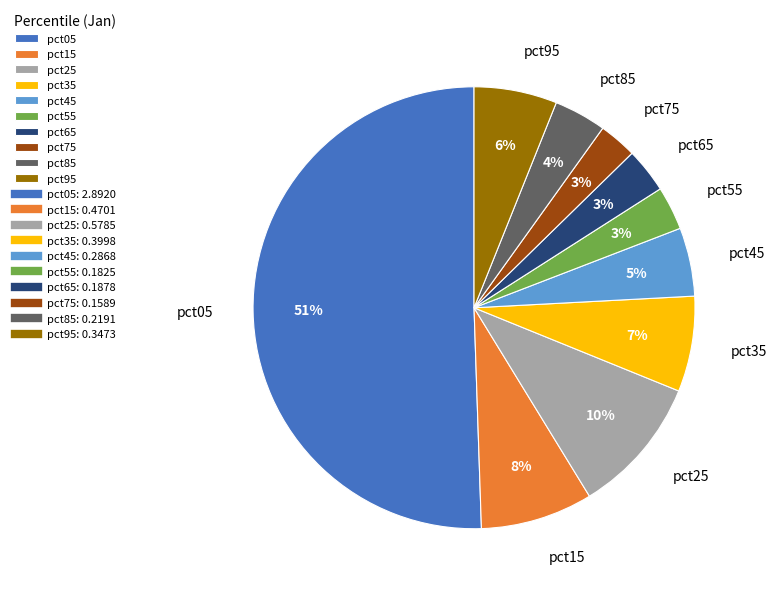

Is pct15 the majority of the pie?

No